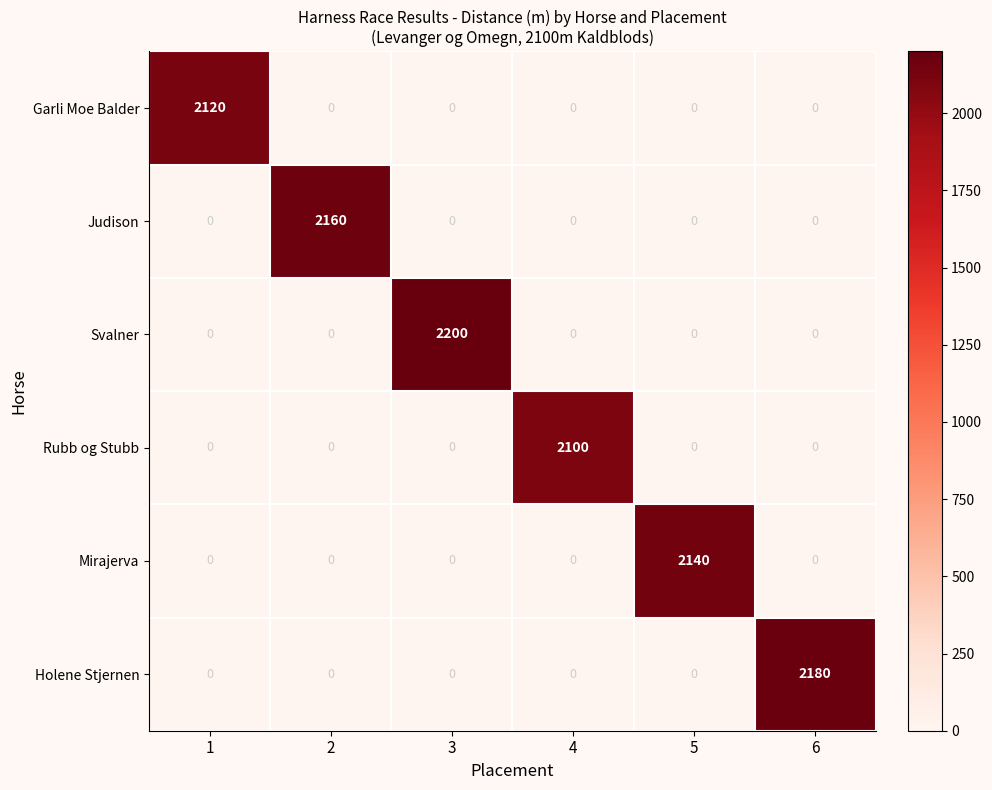

What is the greatest value displayed?

2200